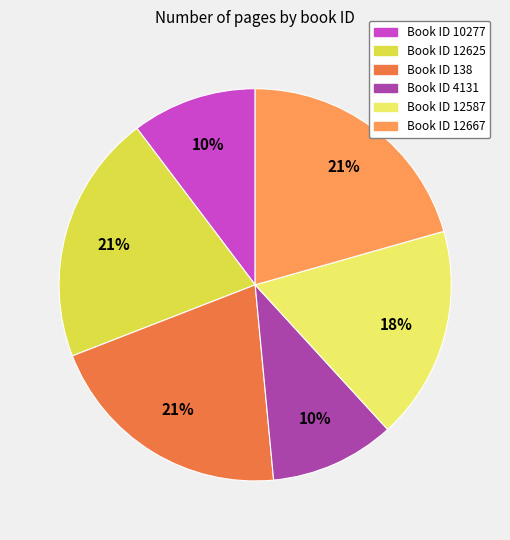

To the nearest percent, what is the average slice percentage?

17%